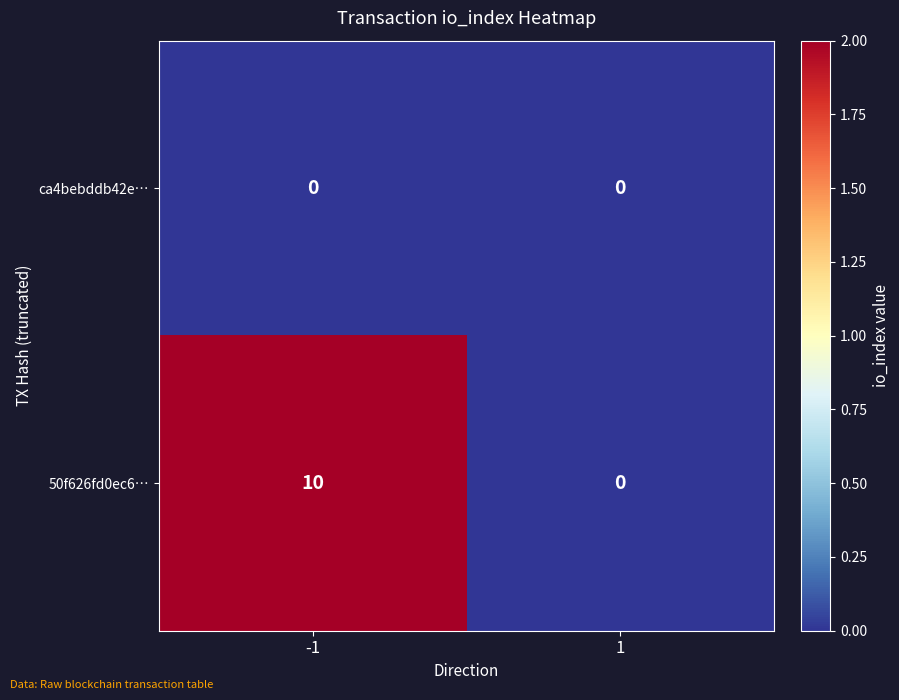

List the series in order of their peak value, lowest first.

ca4bebddb42e…, 50f626fd0ec6…